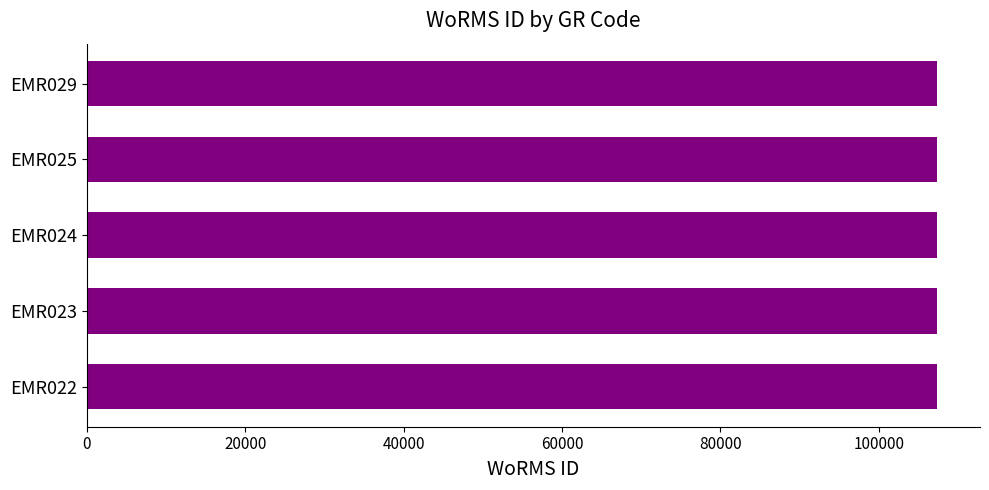

What is the average value?

107391